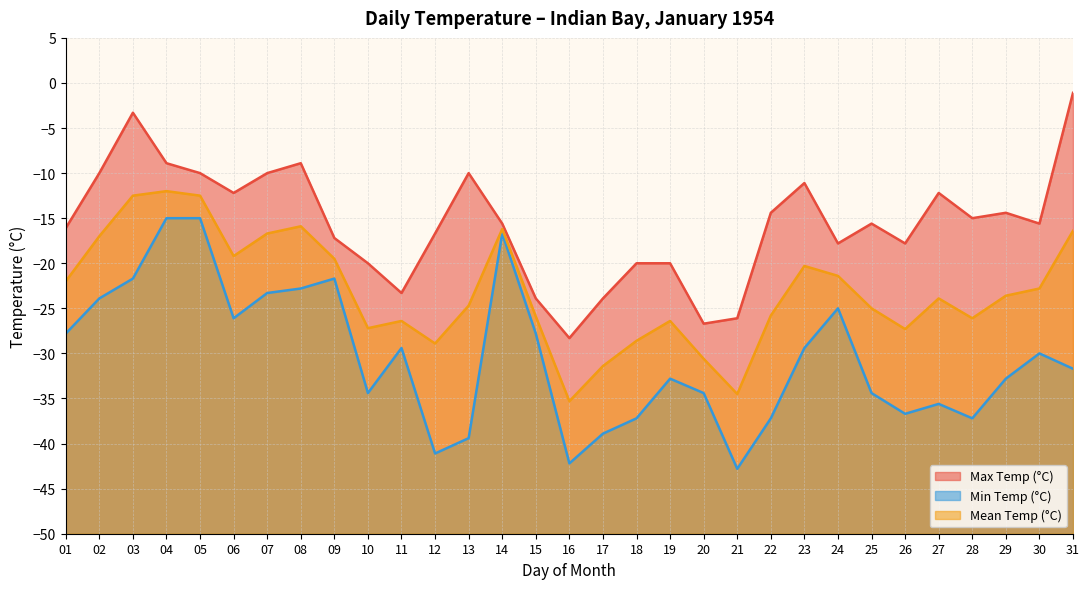

List the series in order of their peak value, highest first.

Max Temp (°C), Mean Temp (°C), Min Temp (°C)